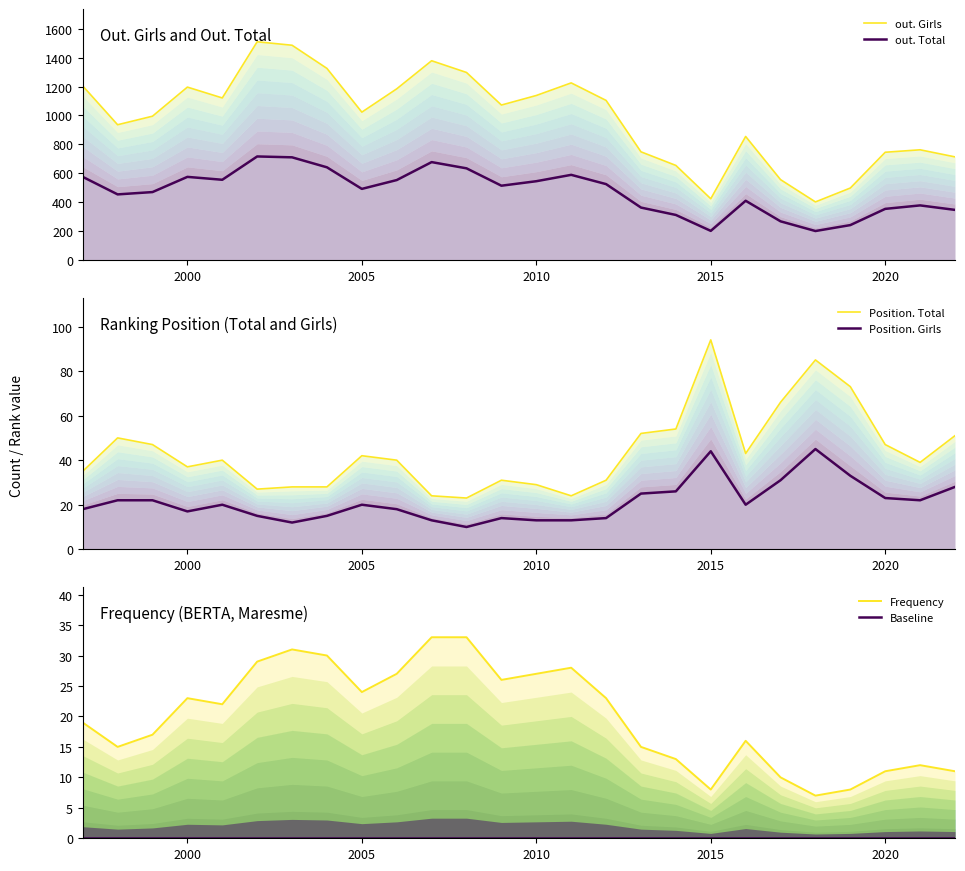

How many data points in out. Total are less than 515?

13